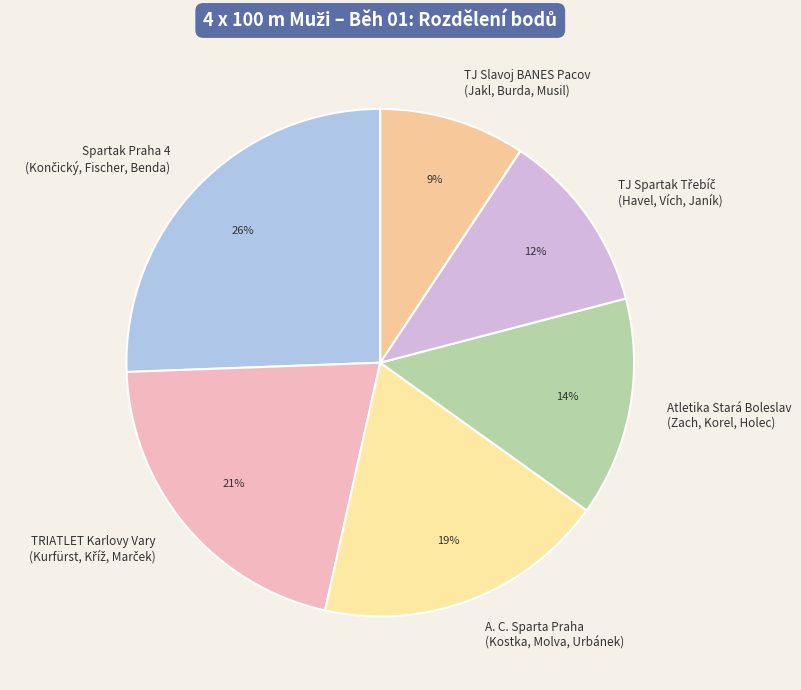

Is it true that TJ Slavoj BANES Pacov (Jakl, Burda, Musil) is 19% of the pie?

False